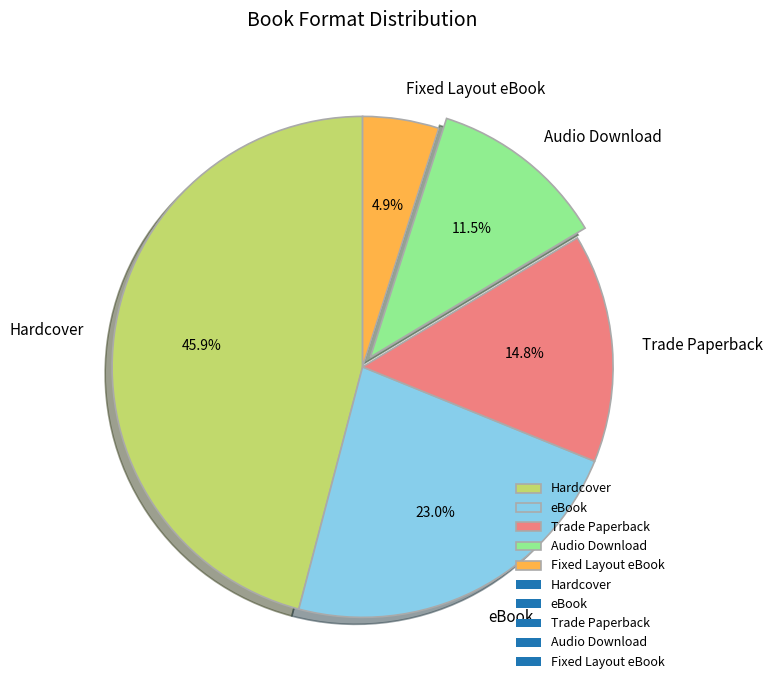

Is Audio Download the majority of the pie?

No